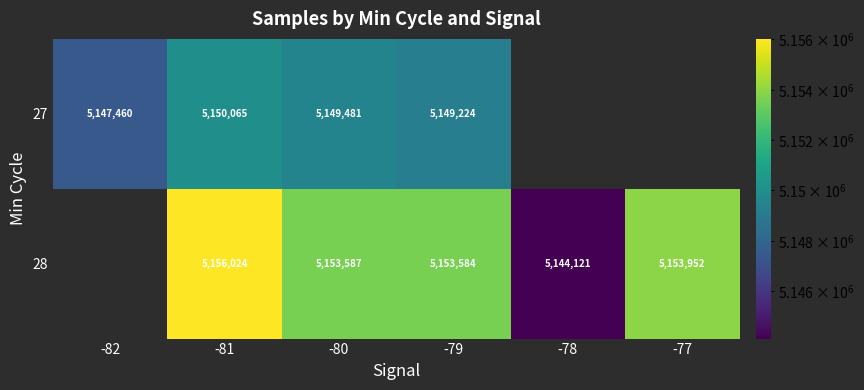

Which series changed the most between -81 and -80?

28